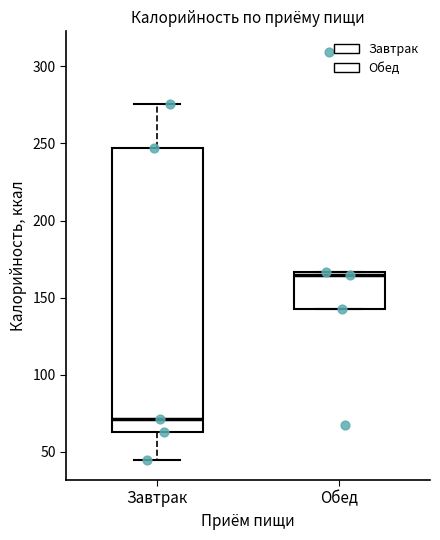

Comparing the boxes themselves (not the whiskers), which one is the tallest?

Завтрак